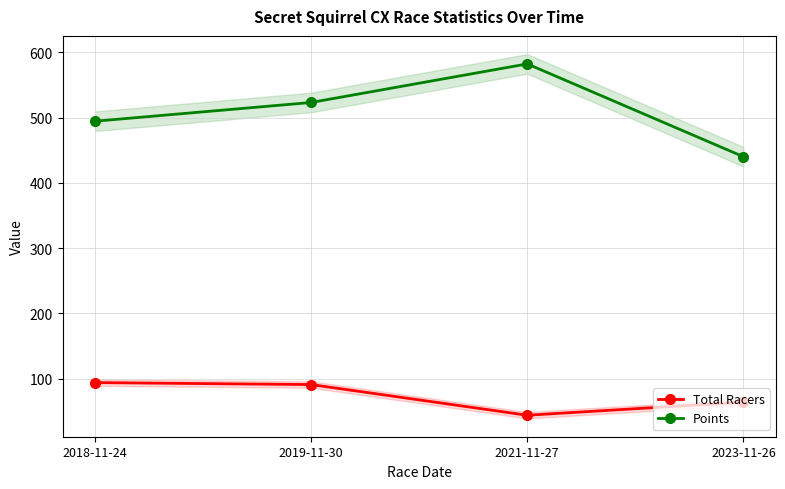

What is the label of the 3rd point from the left?

2021-11-27